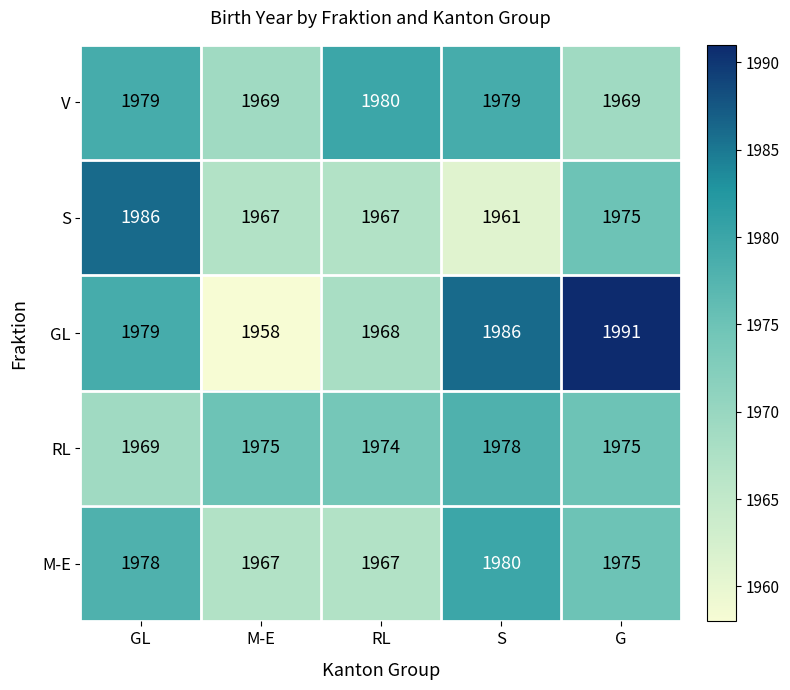

At which category is the sum across all series the highest?

GL